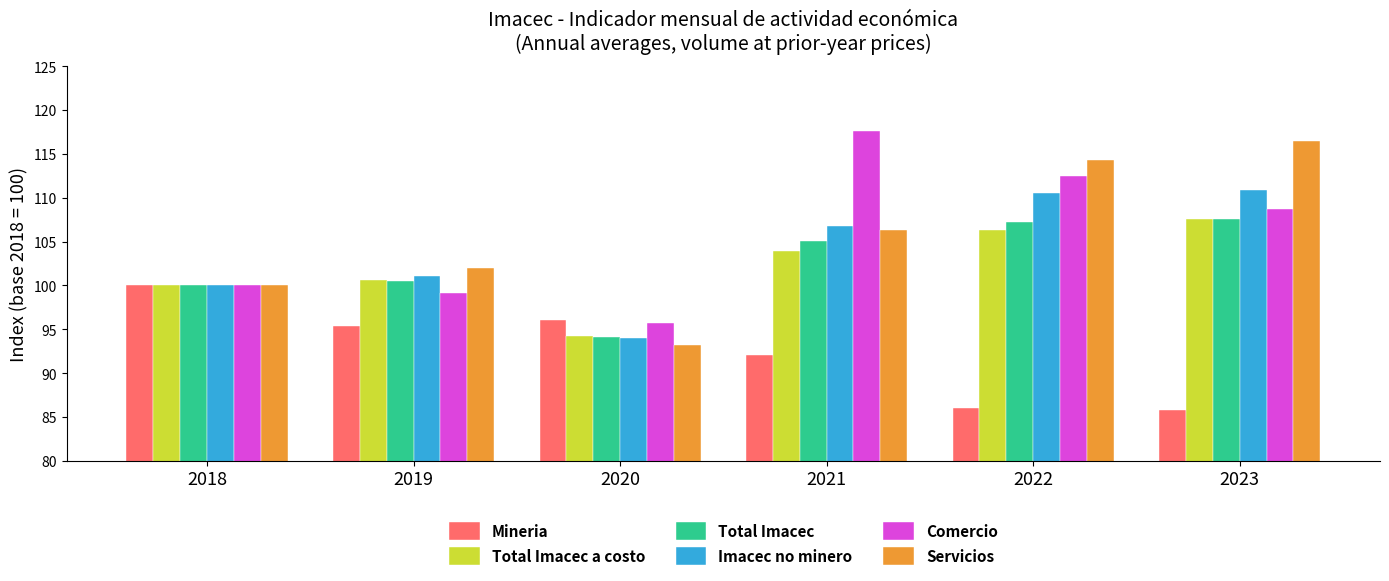

What is the value of the Servicios bar at the 4th from the left?

106.4